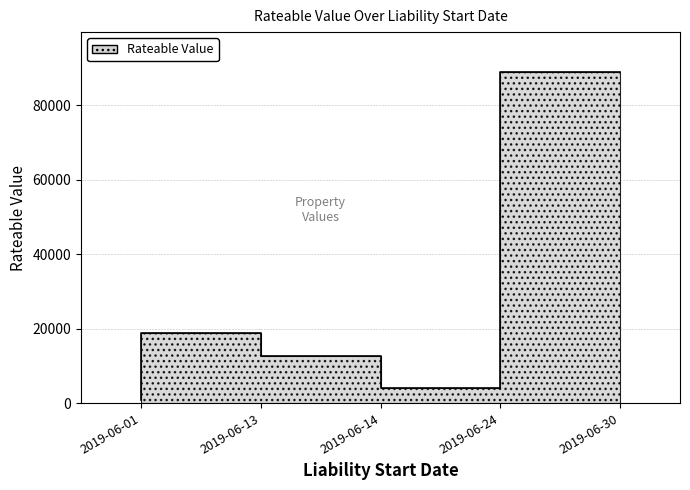

Reading right to left, transcribe all the data shown in this chart.

89000	4100	12750	18750	770